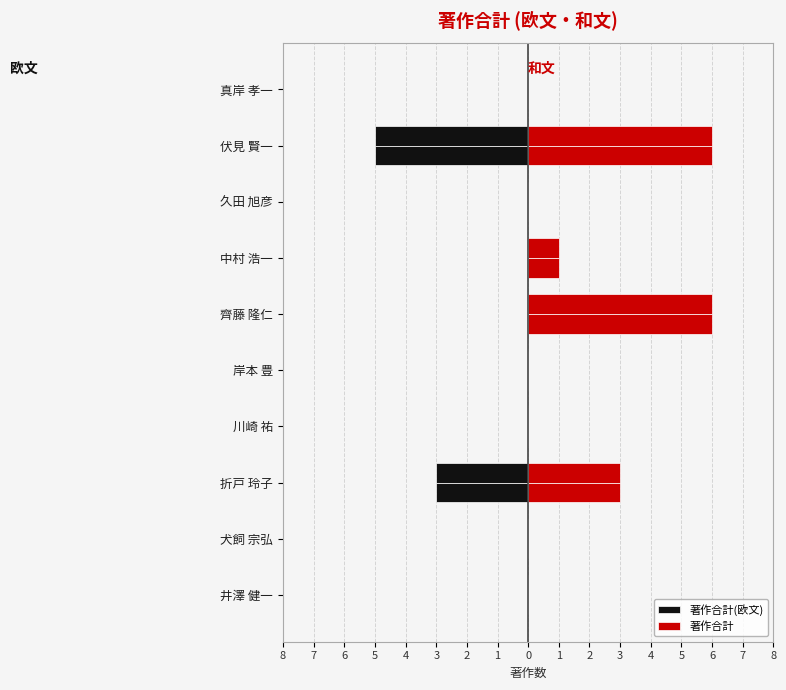

How many 著作合計 values are between 0 and 3?

8